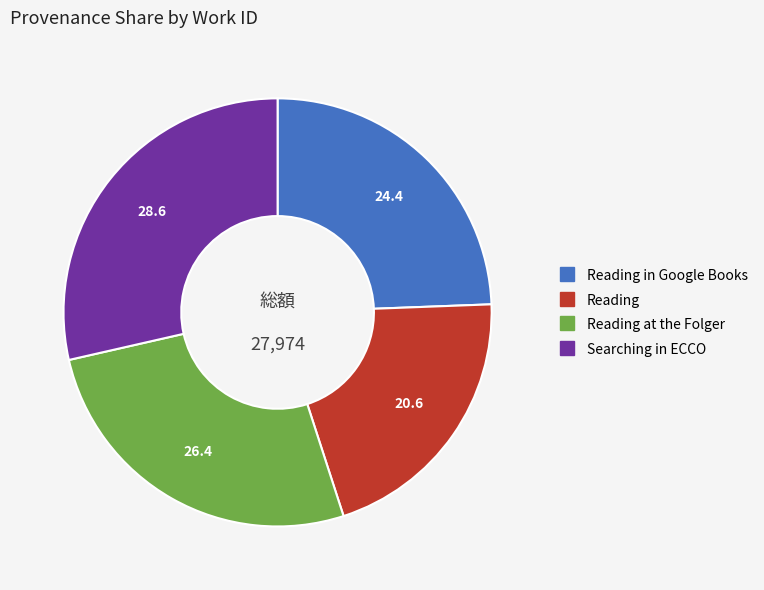

Does any single category account for the majority?

No